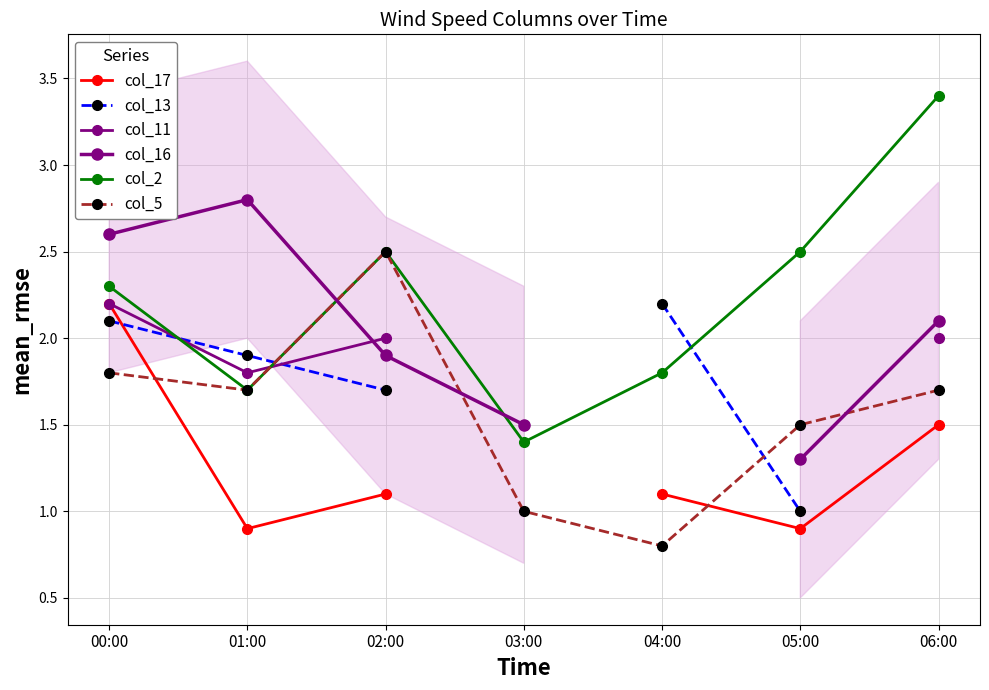

Is it true that col_5 equals 1.7 at 03:00?

False